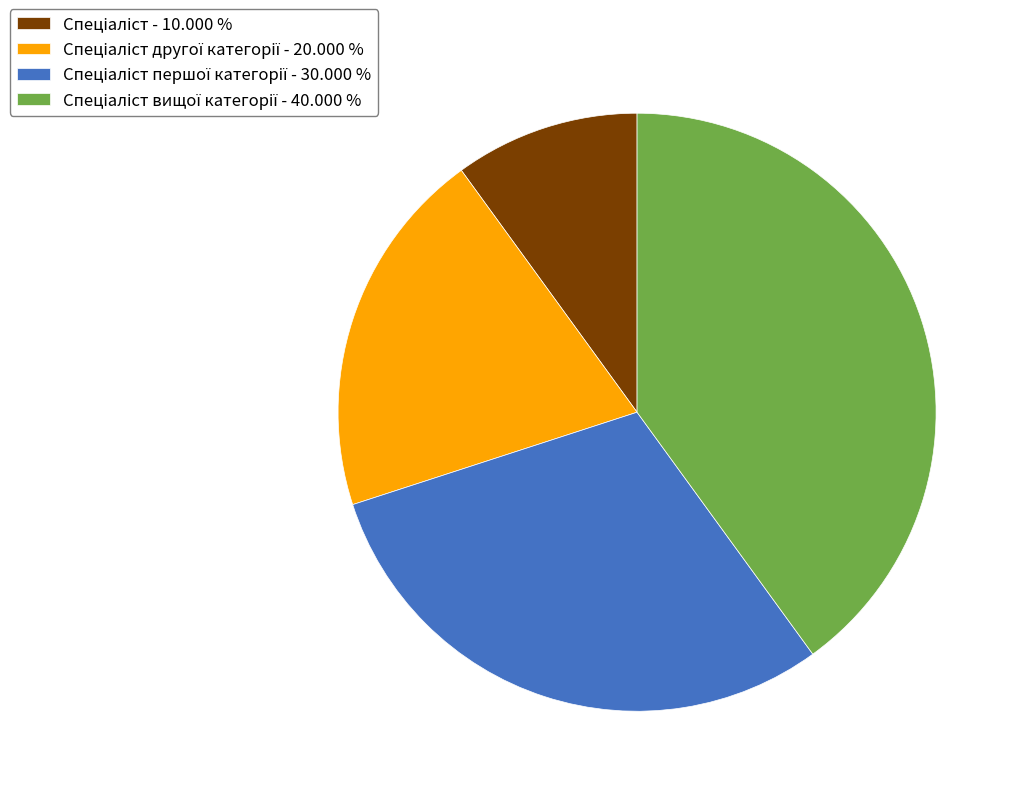

Is there any slice that represents more than half of the pie?

No